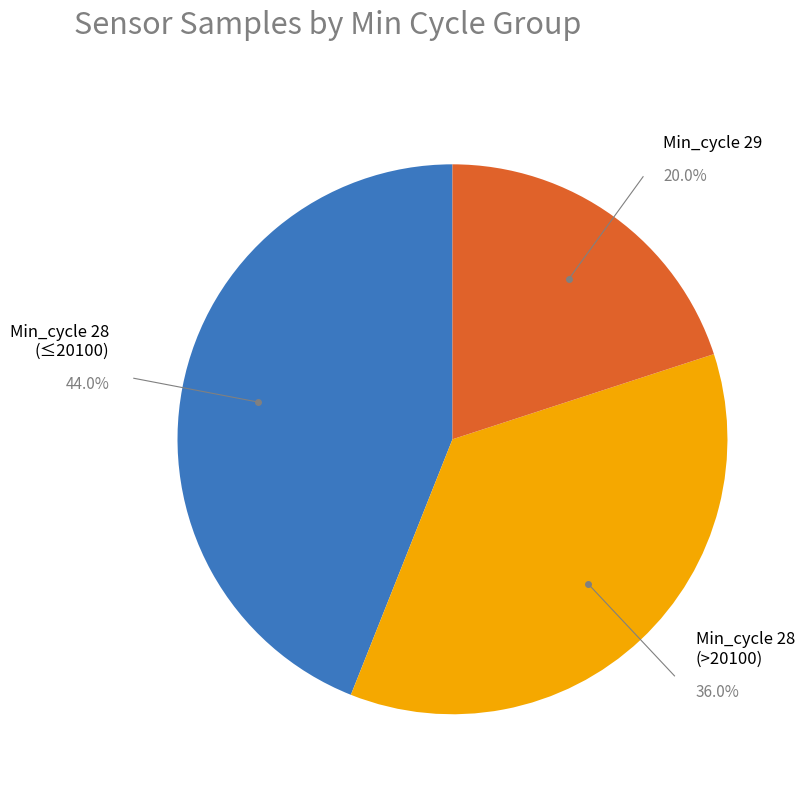

How many slices are in this pie chart?

3